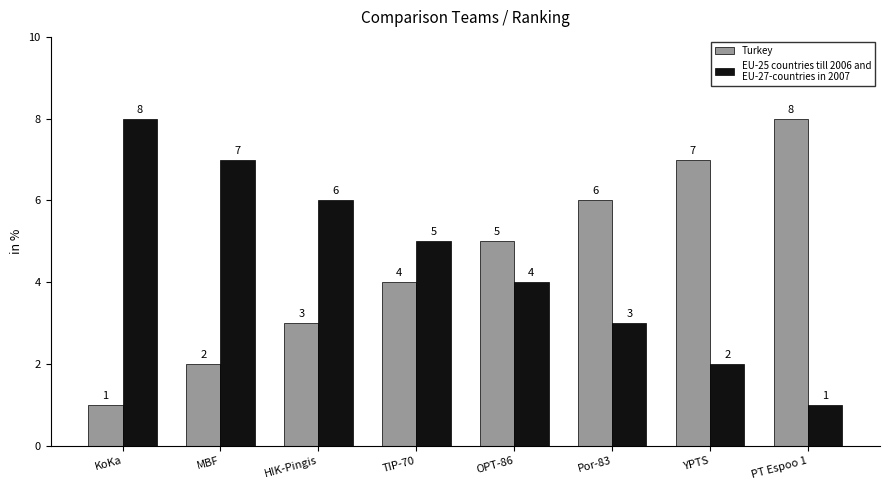

How many distinct data groups are displayed?

2